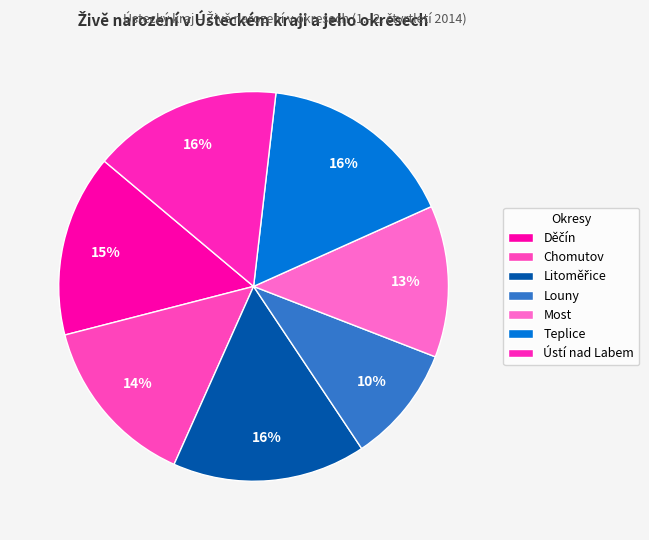

Is Teplice the majority of the pie?

No